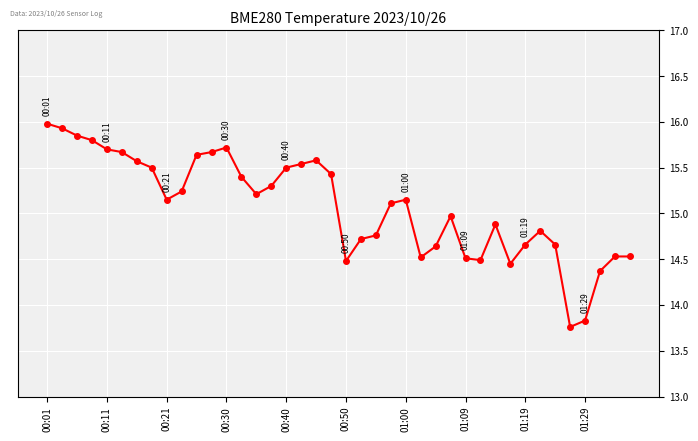

Count the number of data series in this chart.

1